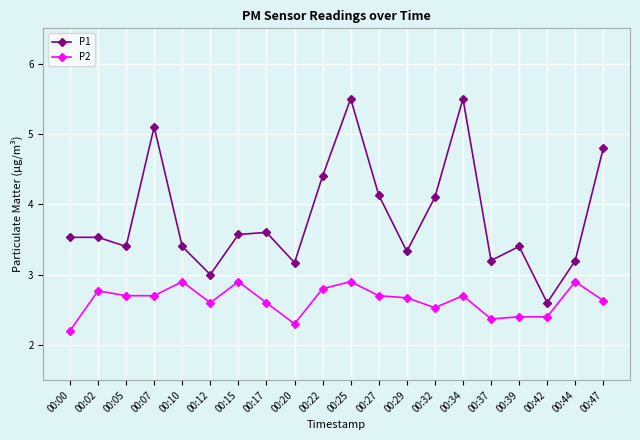

What is the spread (max minus min) of values at 00:42?

0.2